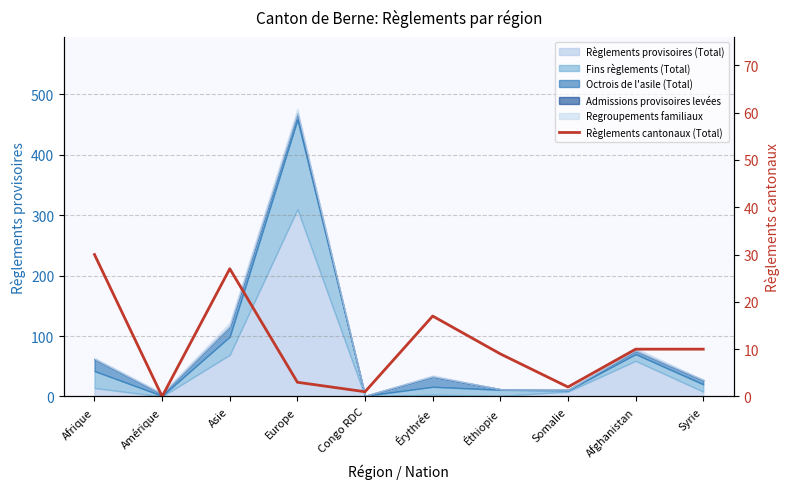

What is the value of the 7th point from the left?

9